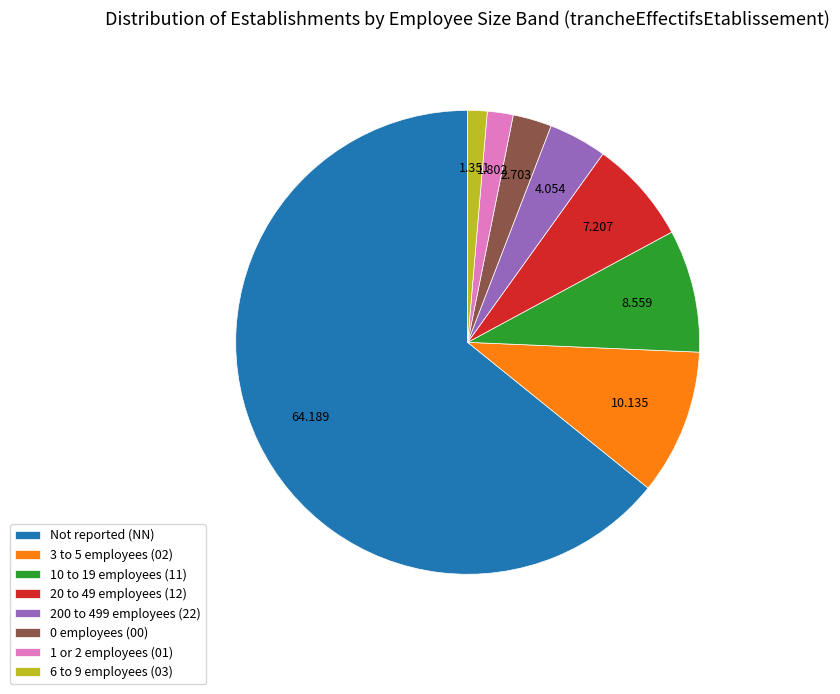

Which category has the biggest portion of the pie?

Not reported (NN)